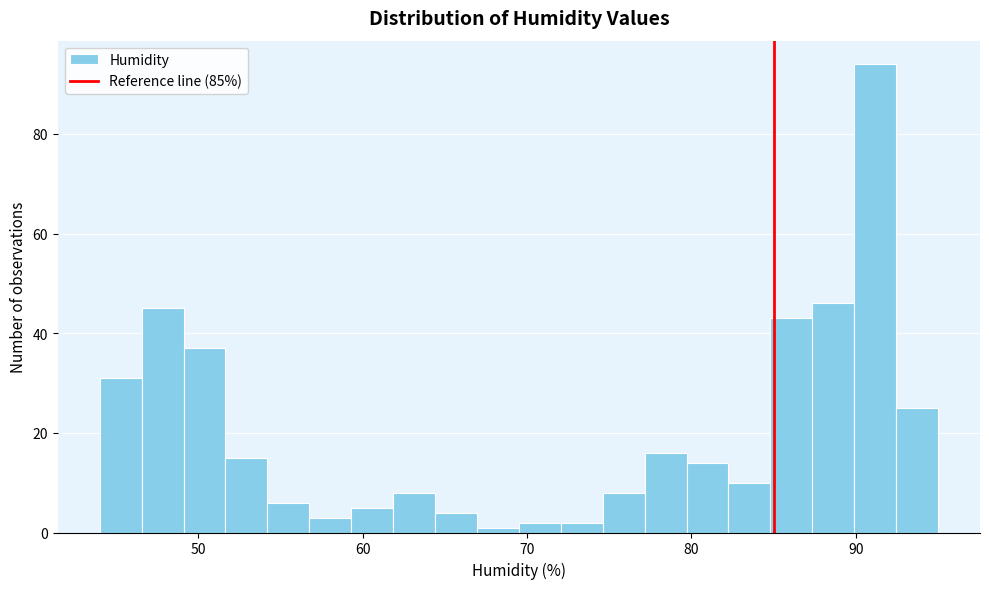

Around what value on the x-axis is the tallest bar? Give the approximate position of its centre, as read against the axis.

91